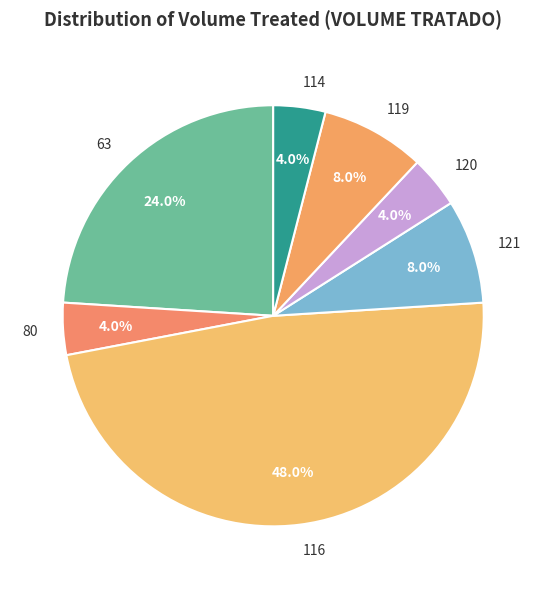

The 114 slice represents 16% of the pie. True or false?

False